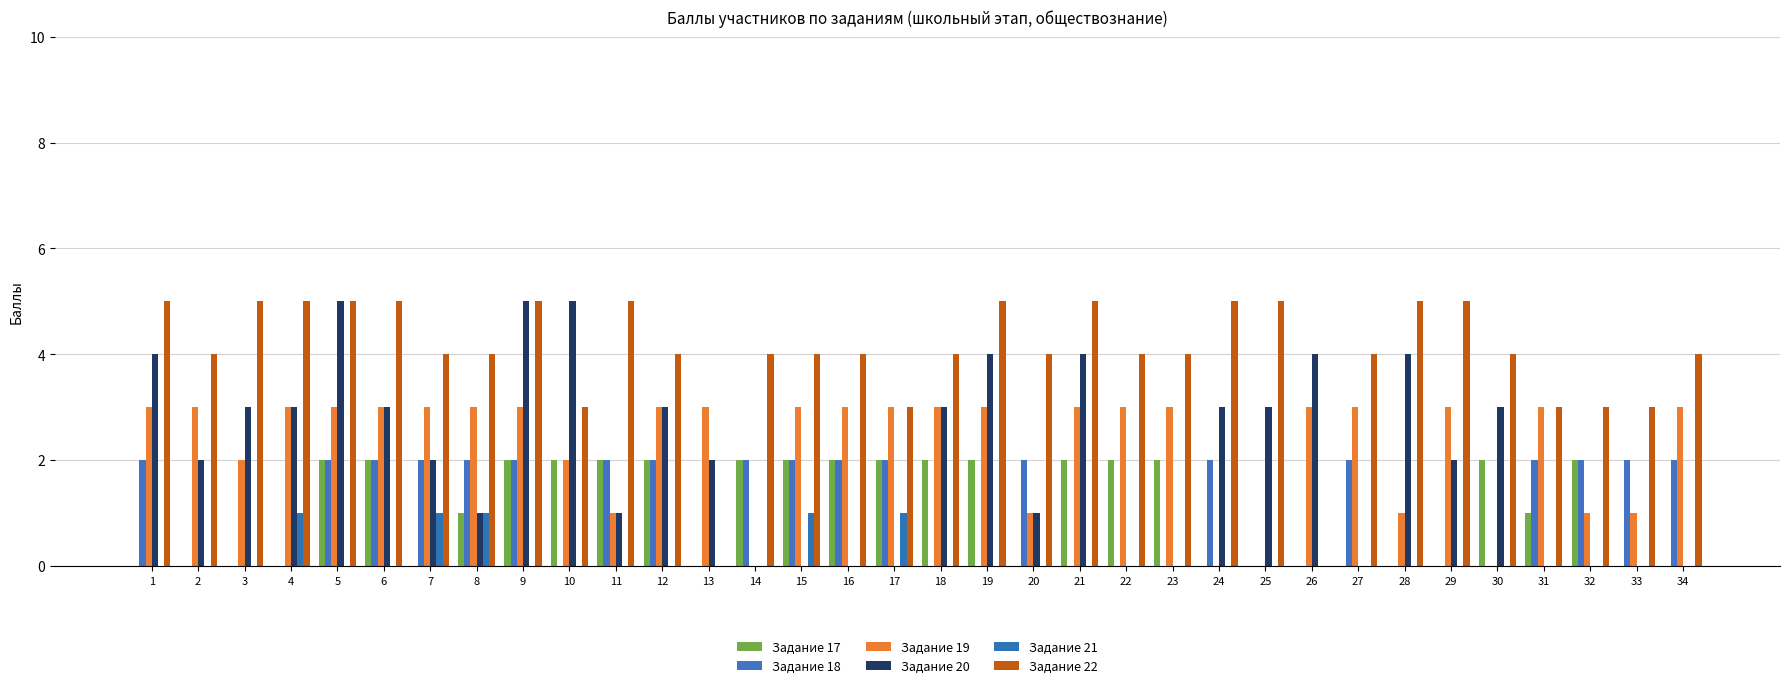

What is the sum of all Задание 21 values?

5